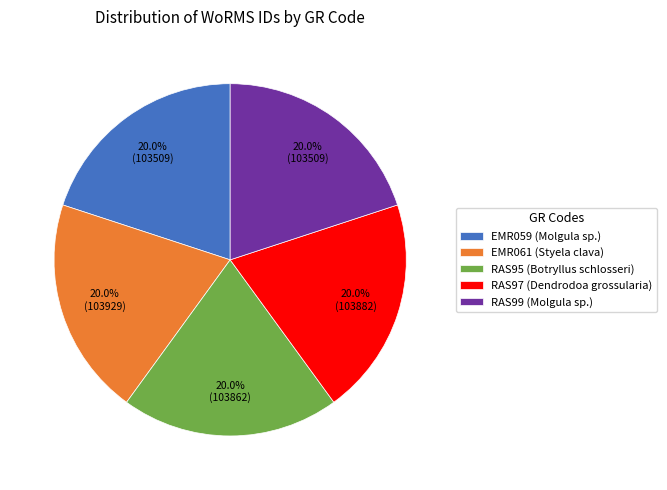

How many slices are in this pie chart?

5